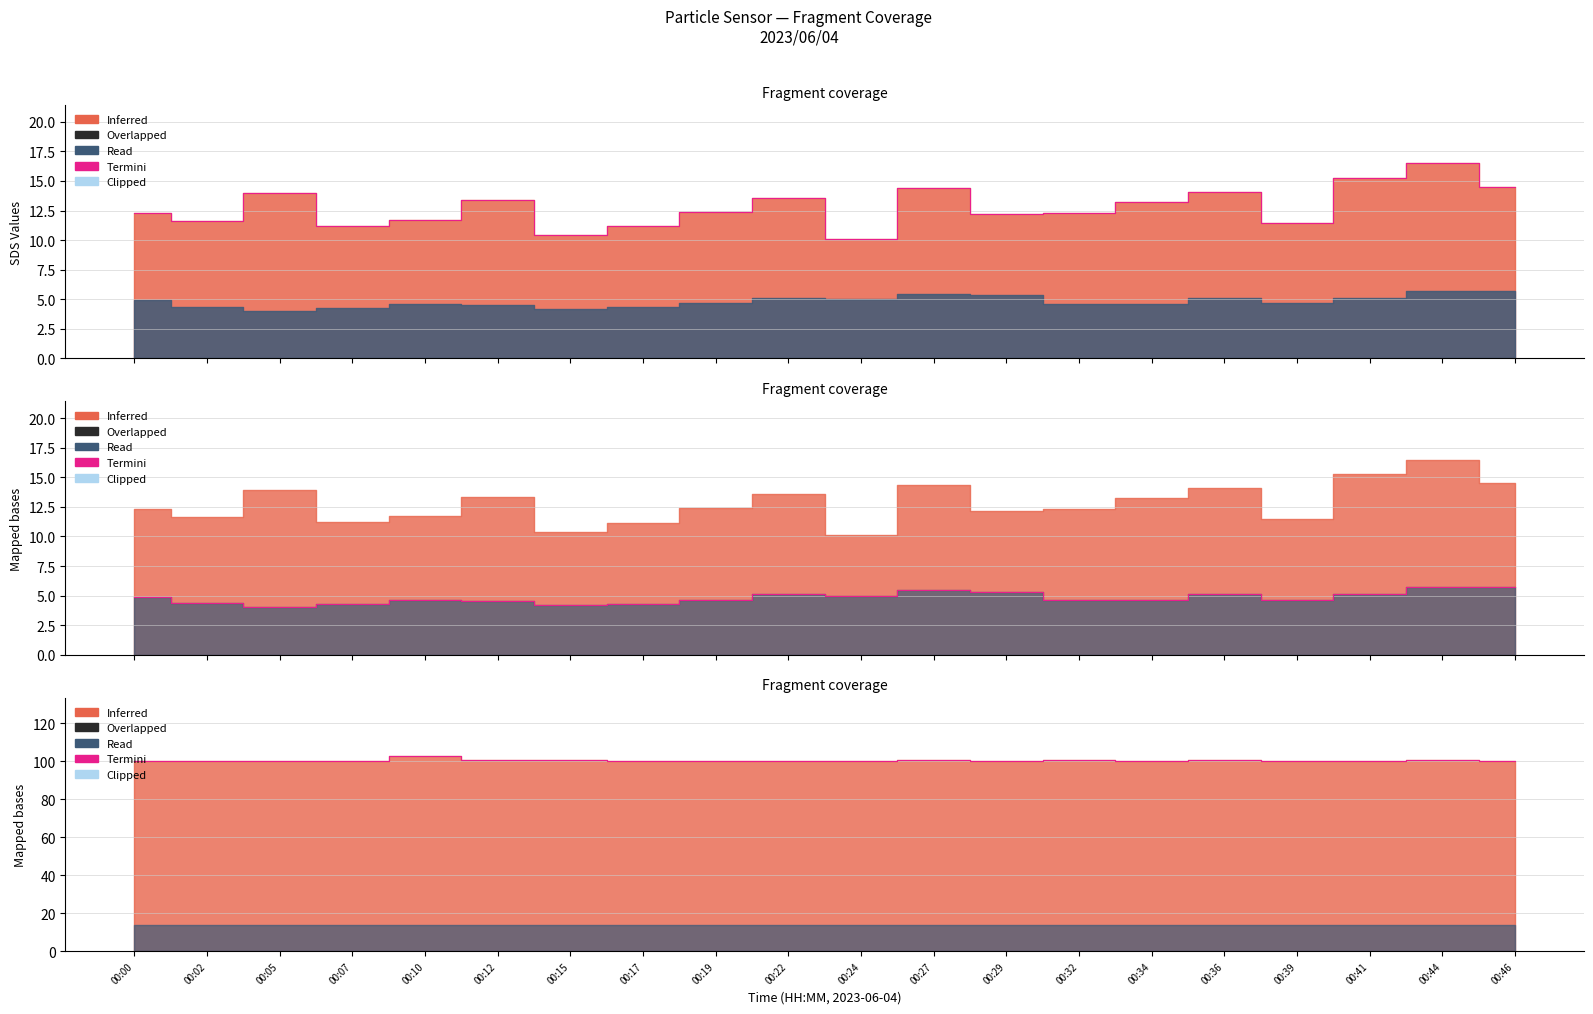

What is the sum of the values at 00:24 and 00:27?

200.6